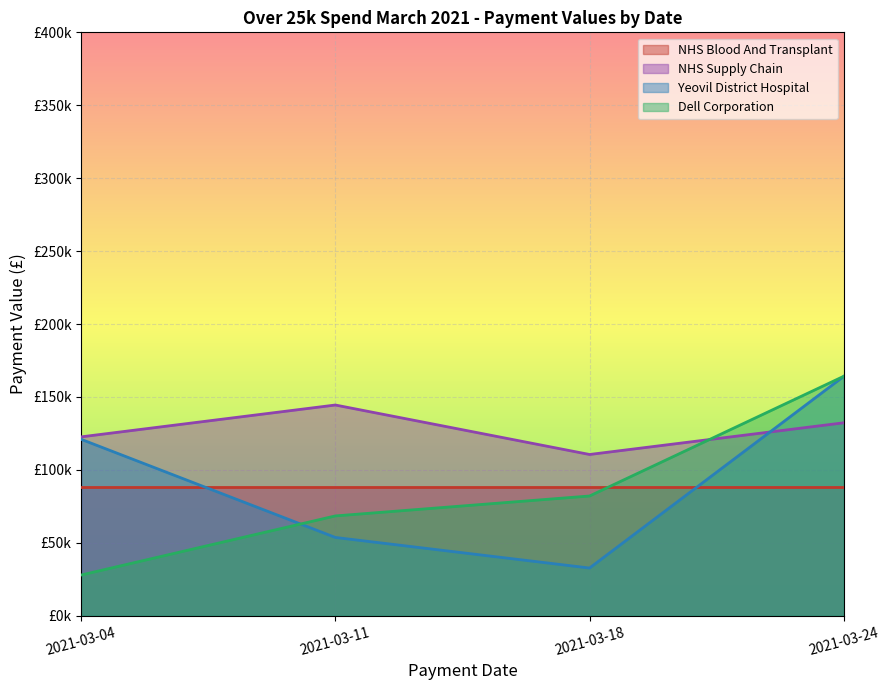

Does the chart display data point markers on the line(s)?

No